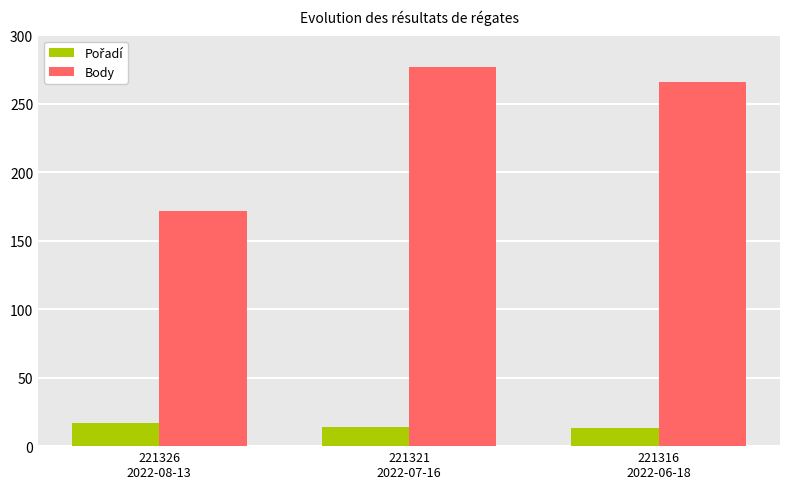

What is the average value of the Body series?

238